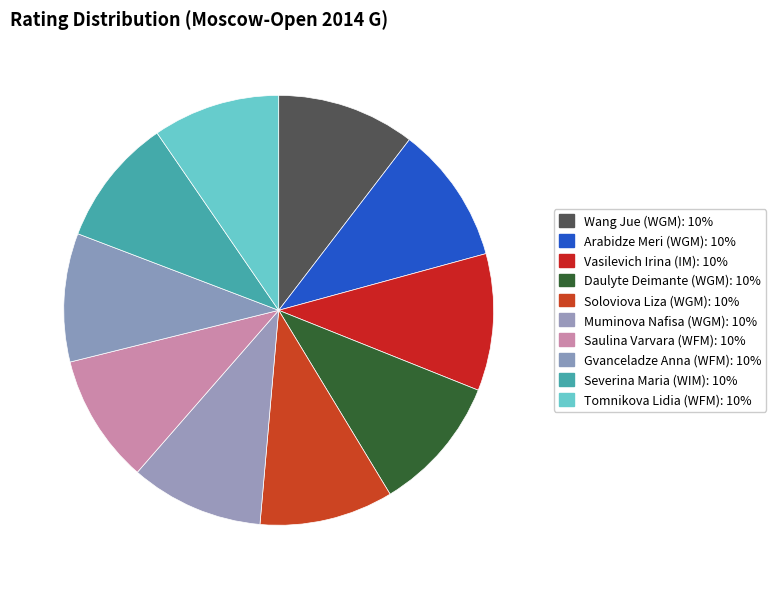

Count the number of slices in the pie.

10